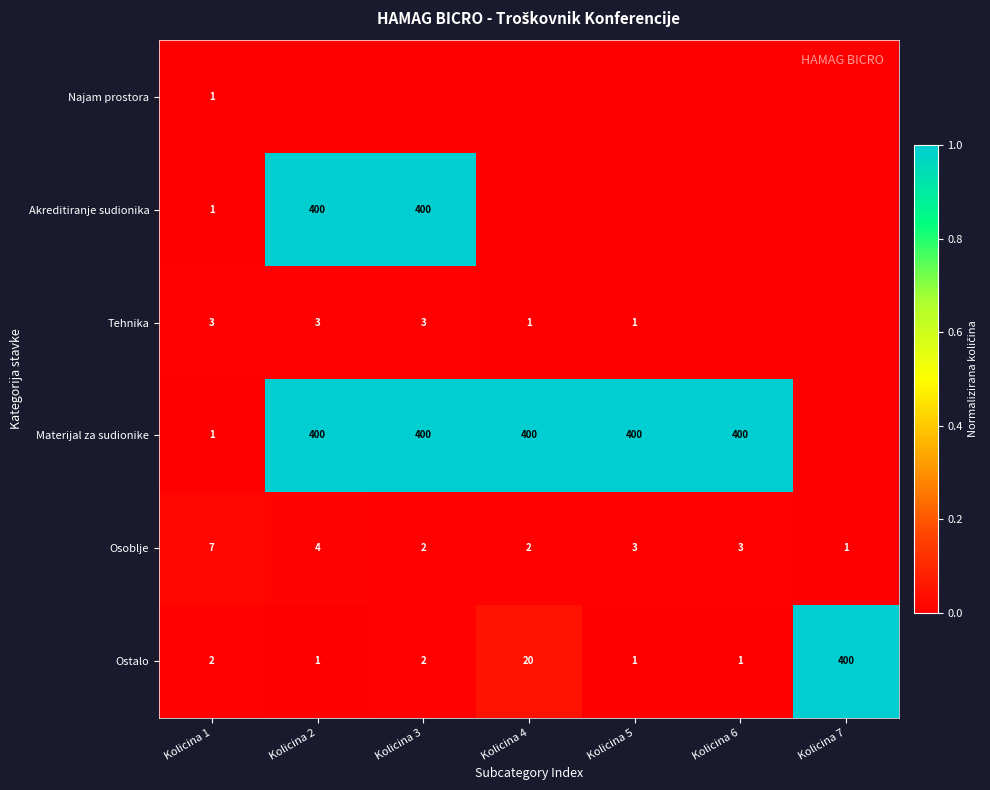

Count the Osoblje values in the range 2 to 4.

5